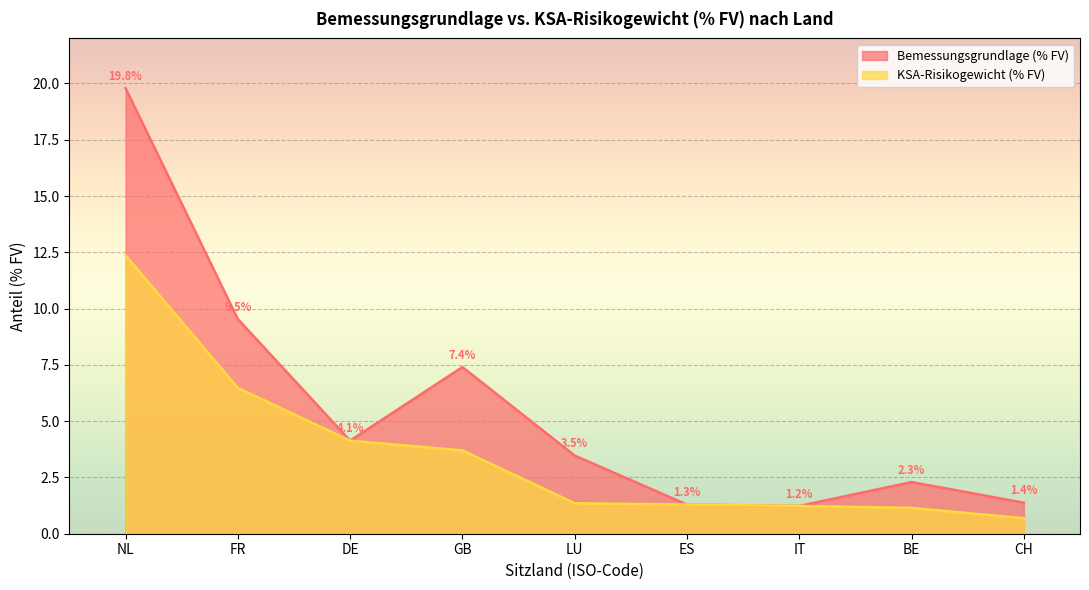

What is the spread (max minus min) of values at FR?

3.1